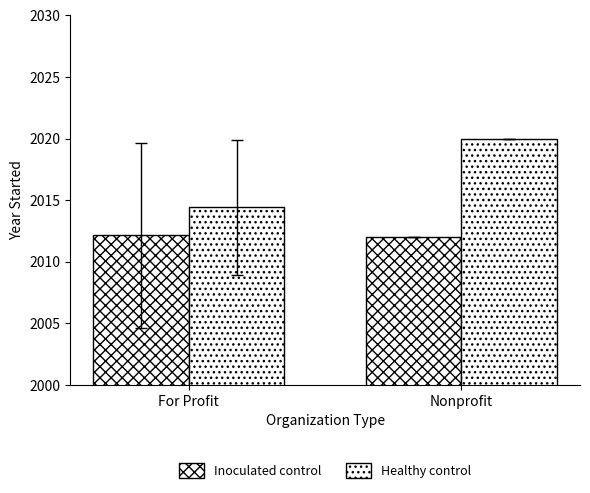

What position from the left is Nonprofit?

2